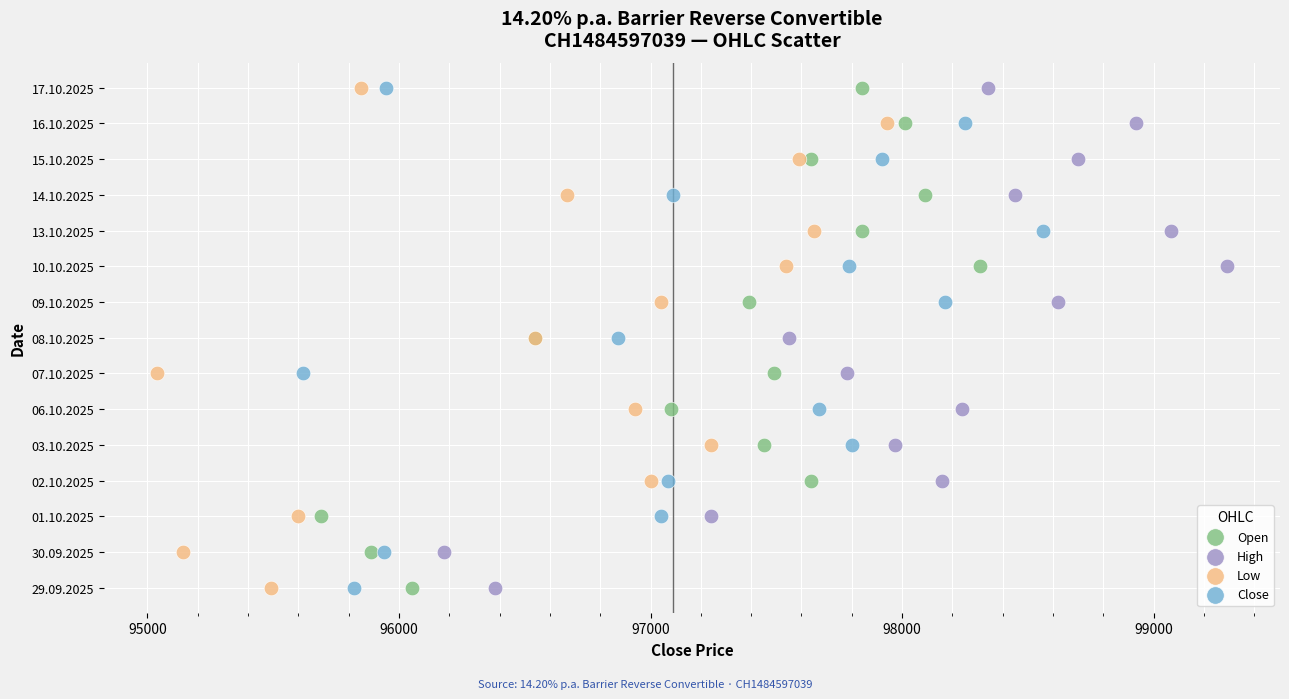

What are all the series names shown in the legend?

Open, High, Low, Close